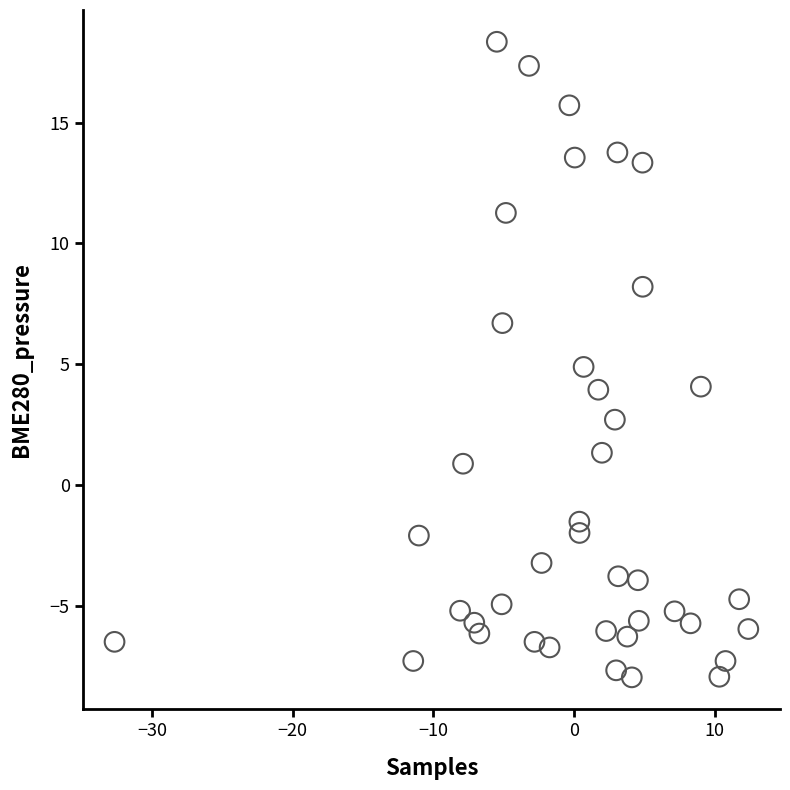

What is the range of Y values (max minus min)?

26.3